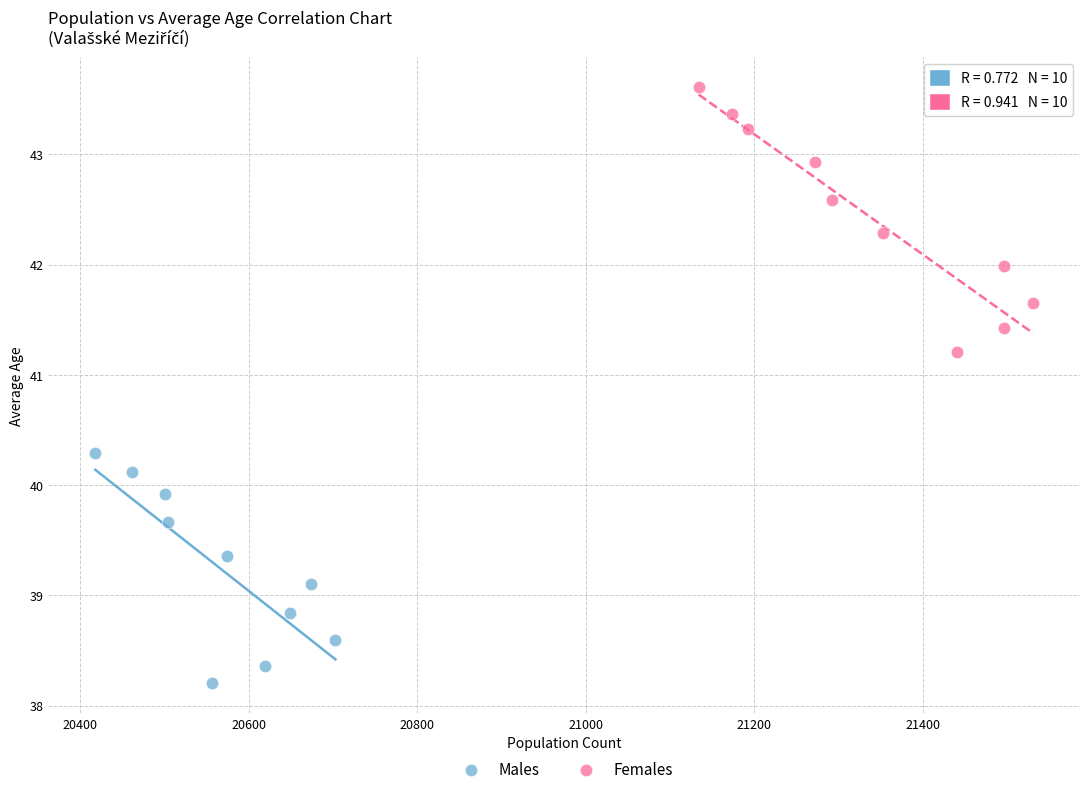

What are all the series names shown in the legend?

Males, Females